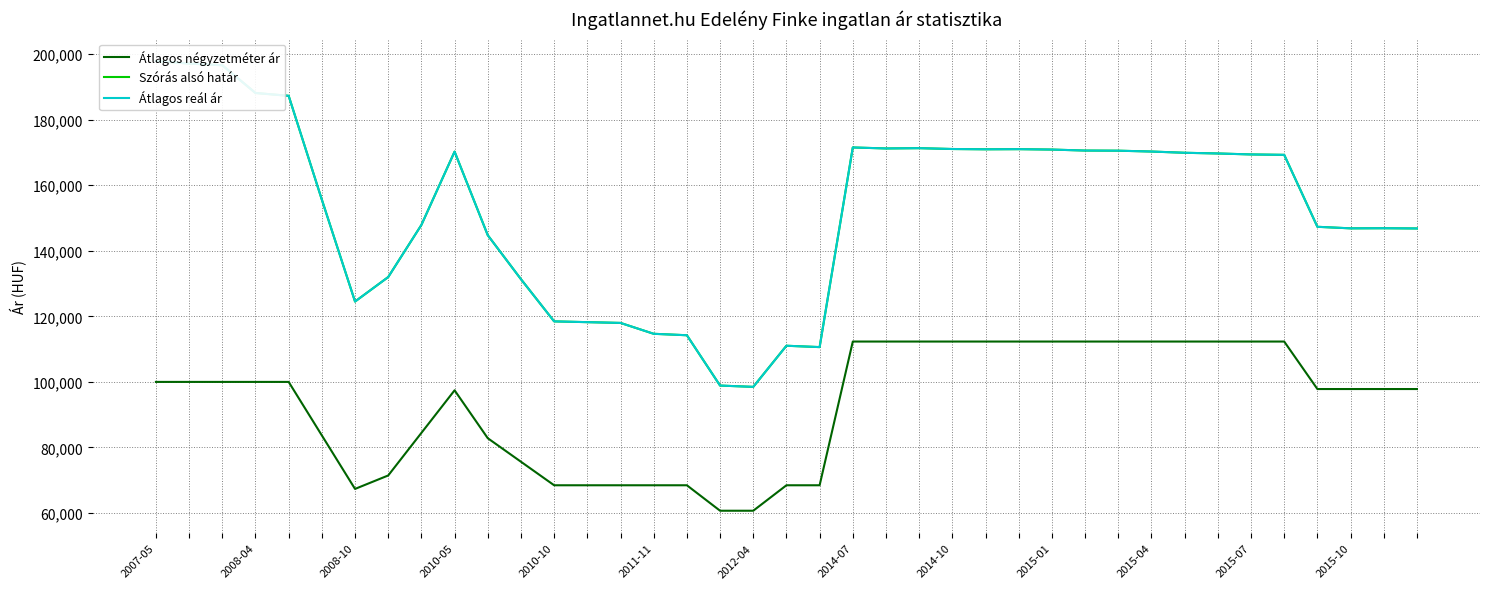

What are all the series names shown in the legend?

Átlagos négyzetméter ár, Szórás alsó határ, Átlagos reál ár